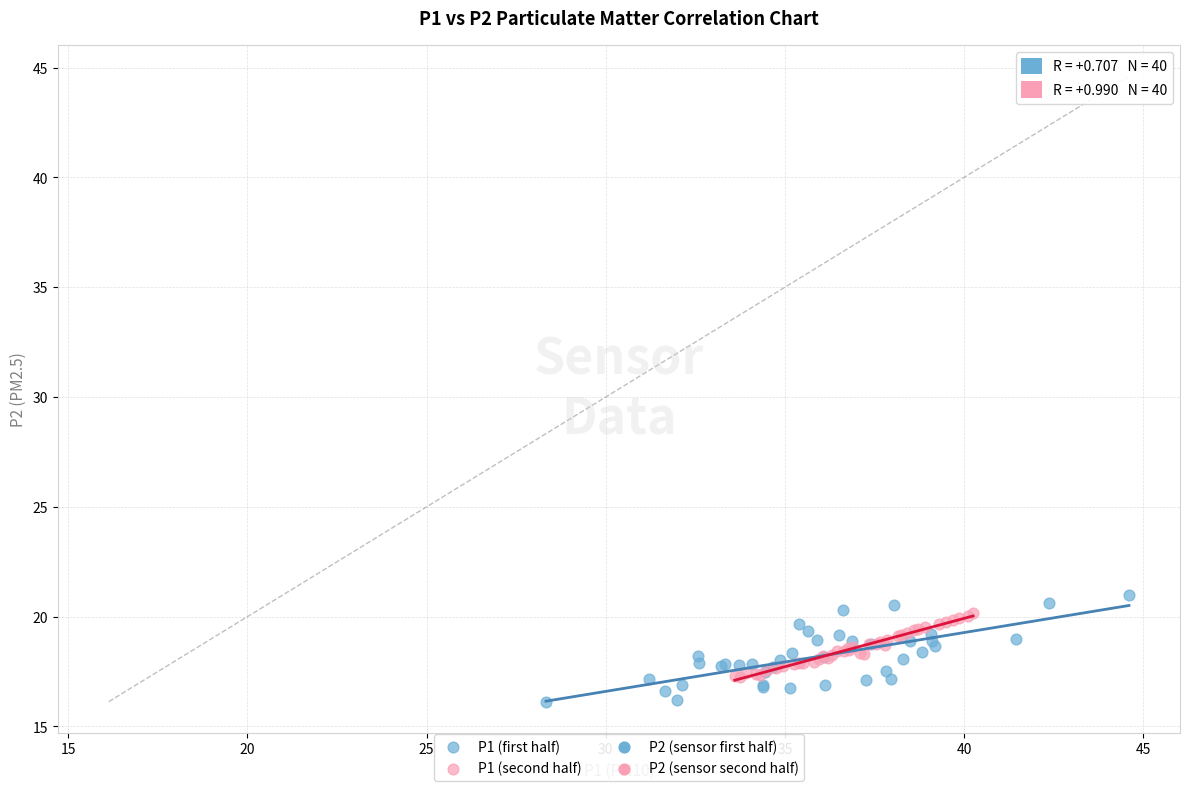

Which series contains the highest Y value?

P1 (first half)